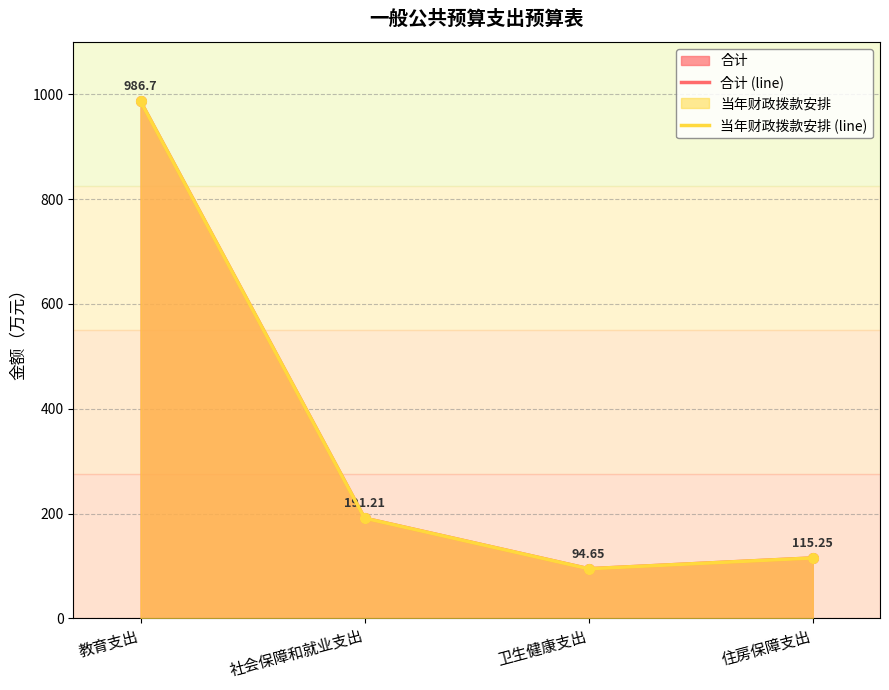

What is the sum of the 合计 values at 卫生健康支出 and 住房保障支出?

209.9